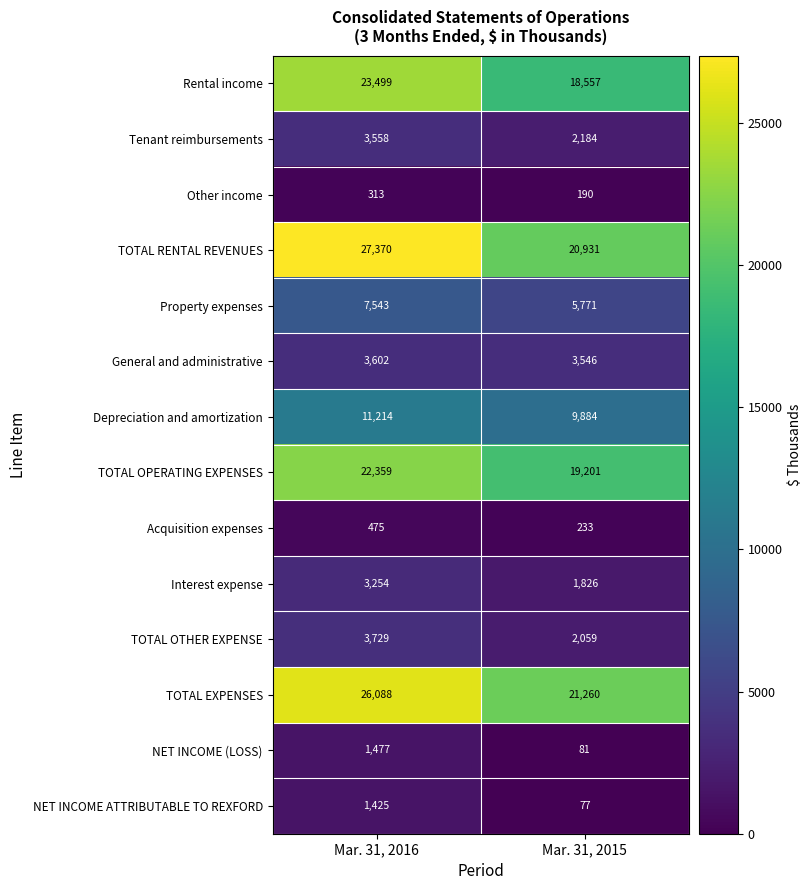

What is the difference between the maximum and minimum values in the Acquisition expenses series?

242